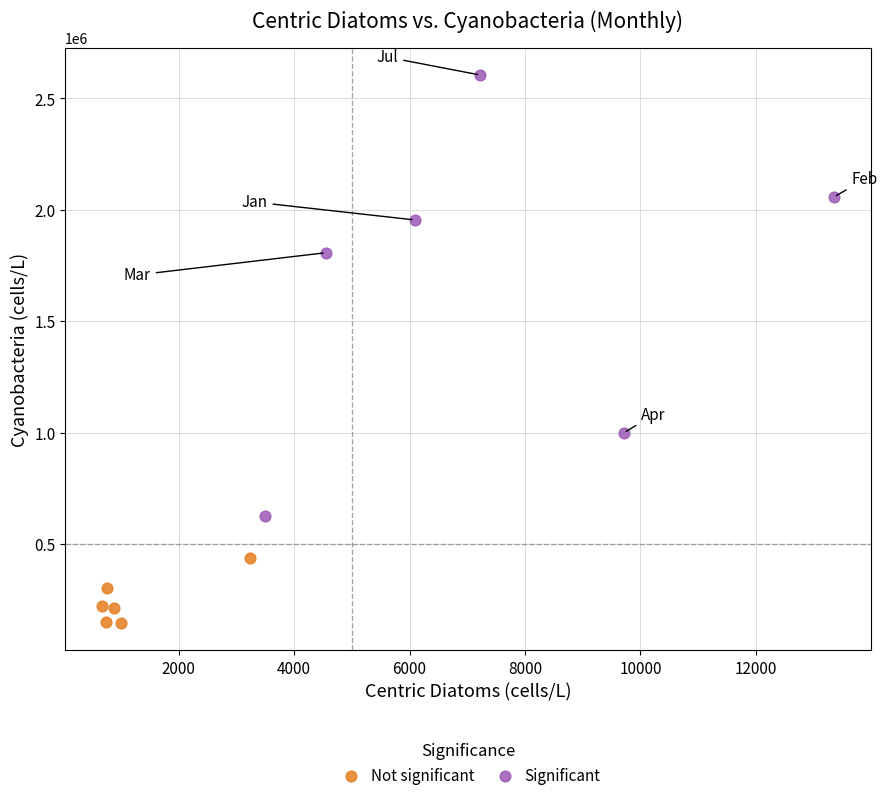

Which series contains the highest Y value?

Significant